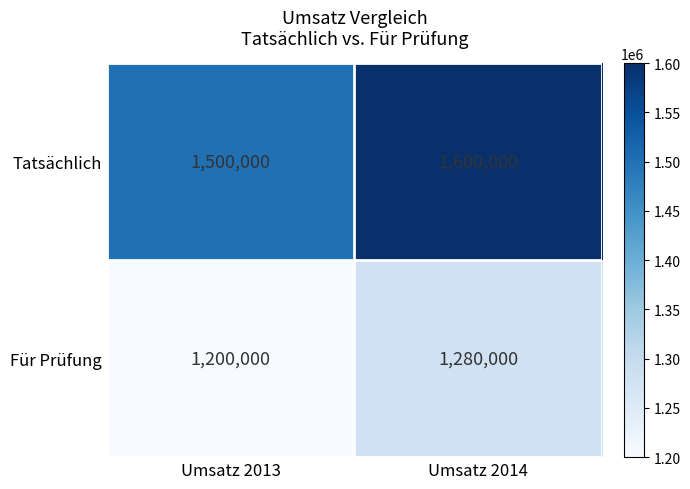

Which label corresponds to the largest value in the chart?

Umsatz 2014